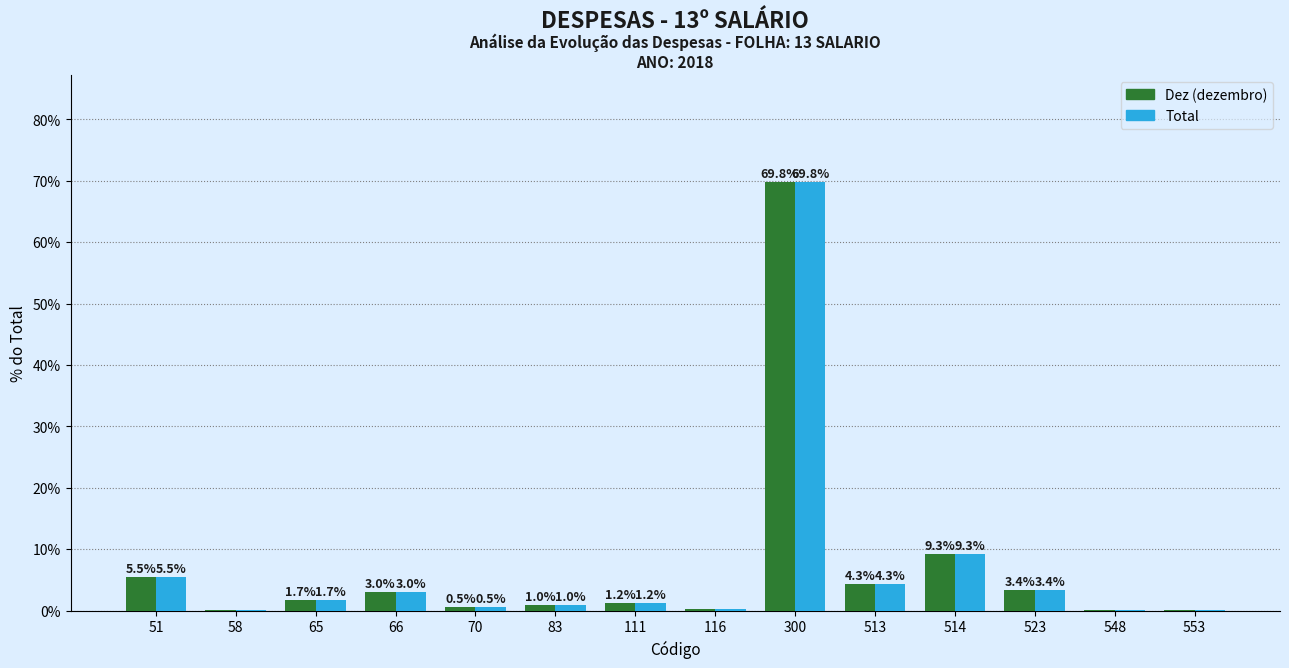

What is the total value across all series at 514?

18.6